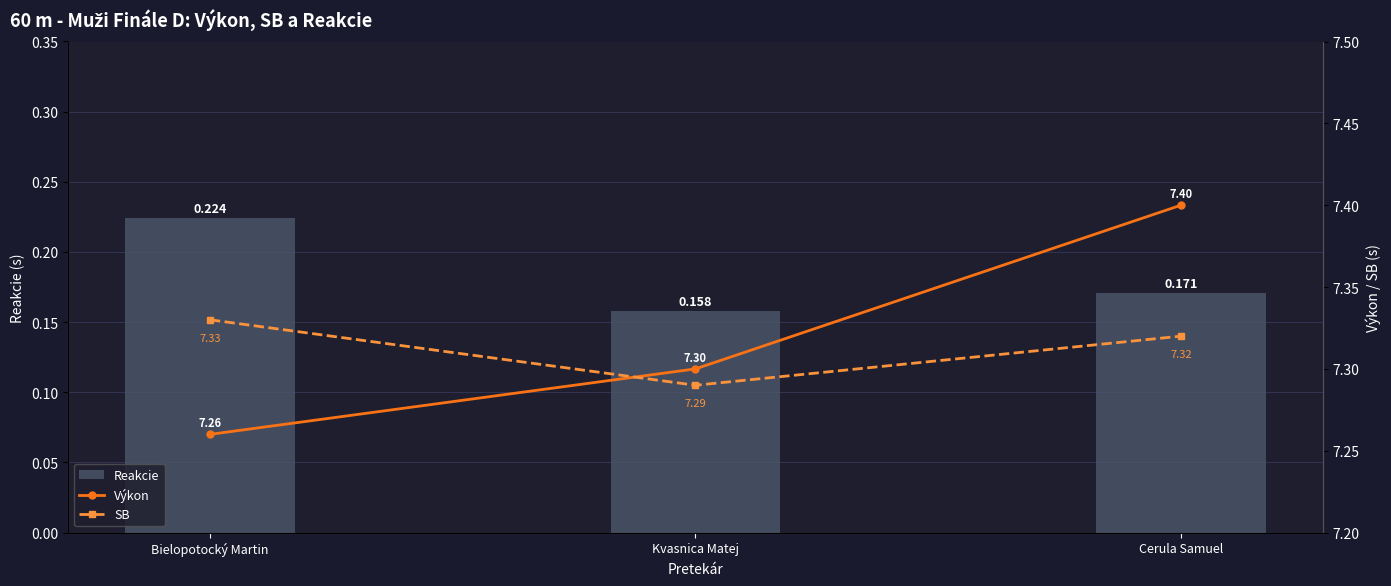

How many distinct data groups are displayed?

3